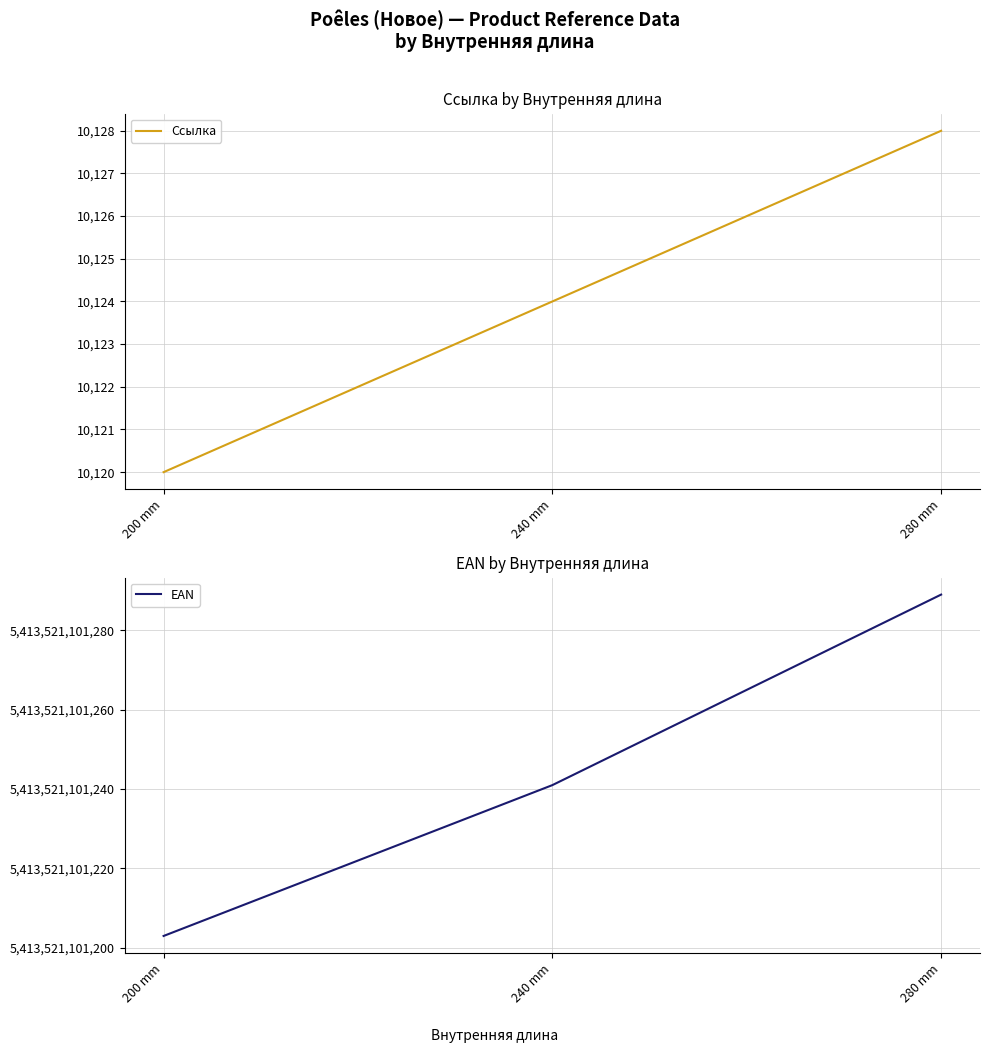

Rank the series by their average value, from highest to lowest.

EAN, Ссылка